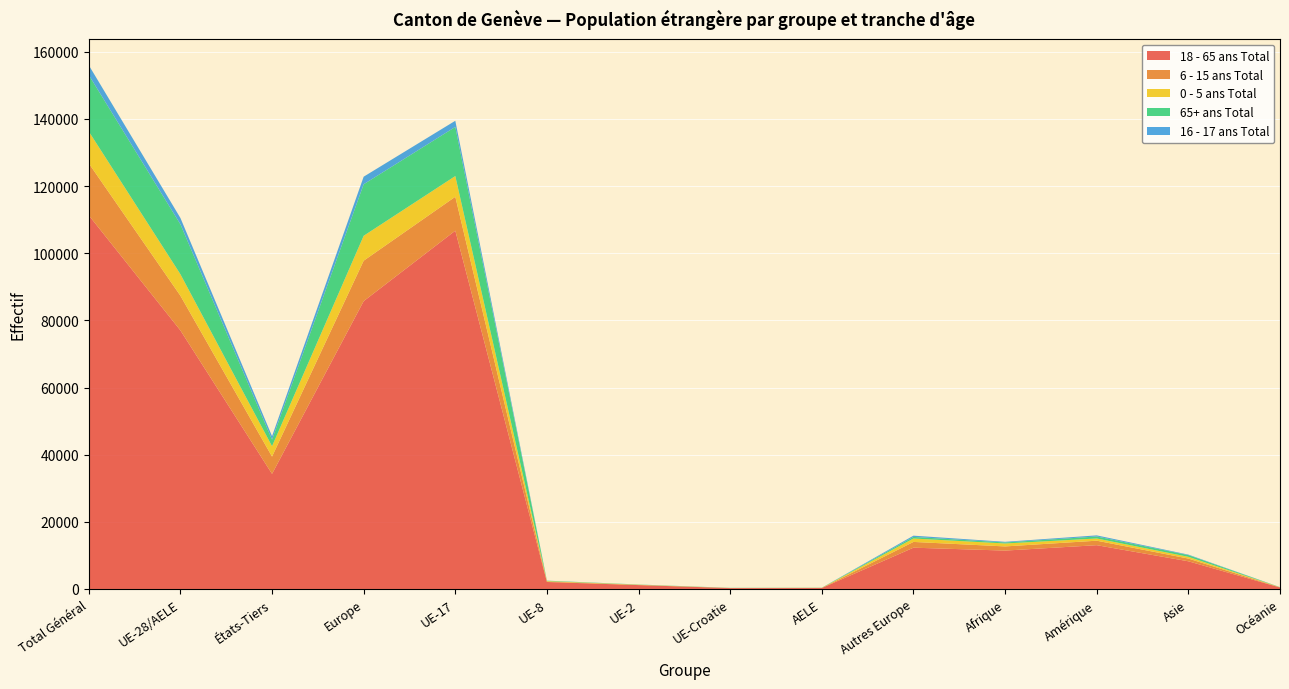

Reading left to right, transcribe all the data shown in this chart.

18 - 65 ans Total: 111292	77012	34280	85730	106708	2078	1150	264	291	12297	11433	13041	8246	443
6 - 15 ans Total: 15466	10324	5142	12038	10102	131	58	13	20	1714	1239	1335	808	43
0 - 5 ans Total: 9503	6403	3100	7420	6169	140	60	10	24	1017	873	662	521	27
65+ ans Total: 16810	14871	1939	15345	14630	102	50	47	42	474	308	592	515	37
16 - 17 ans Total: 2925	1881	1044	2255	1836	26	14	2	3	374	195	331	141	3